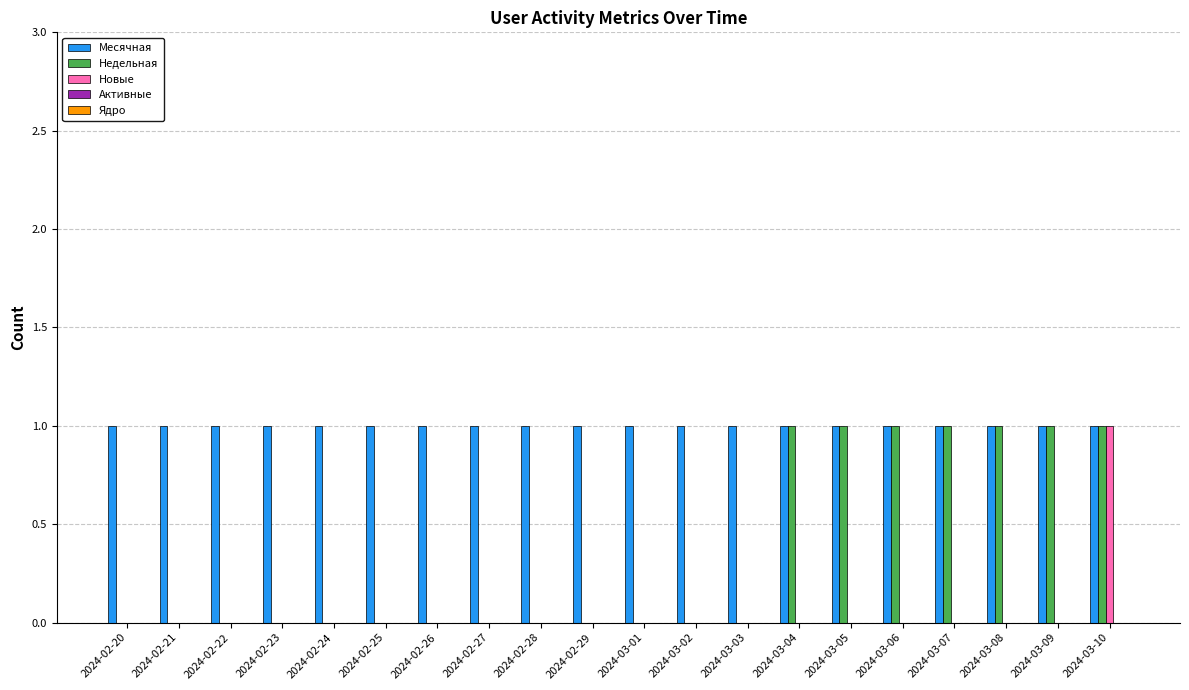

What is the total value across all series at 2024-03-05?

2